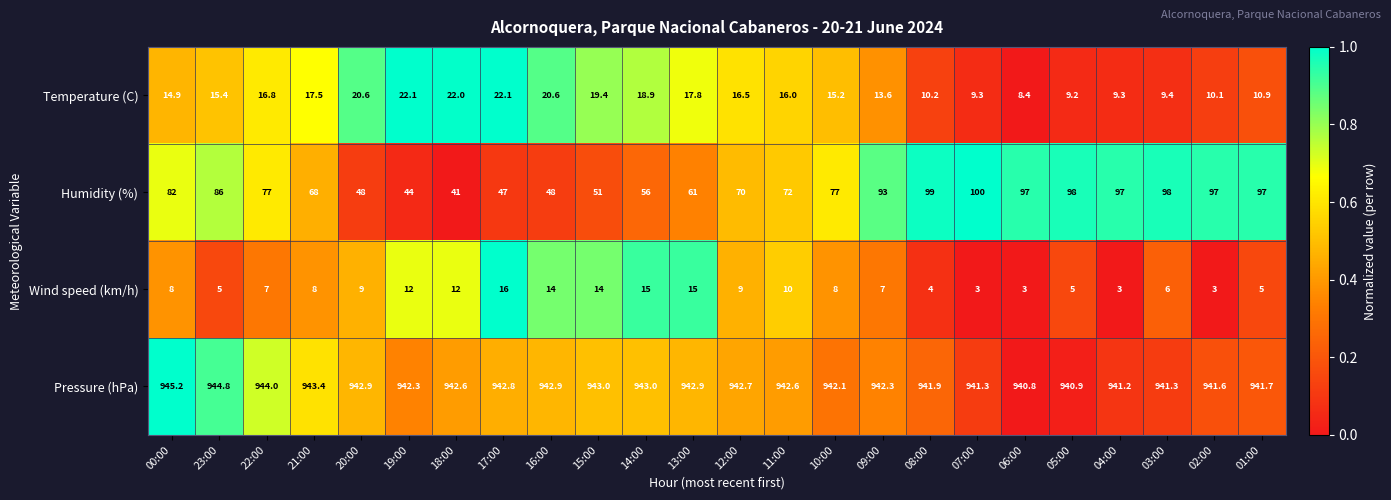

Is it true that Humidity (%) equals 72.0 at 11:00?

True